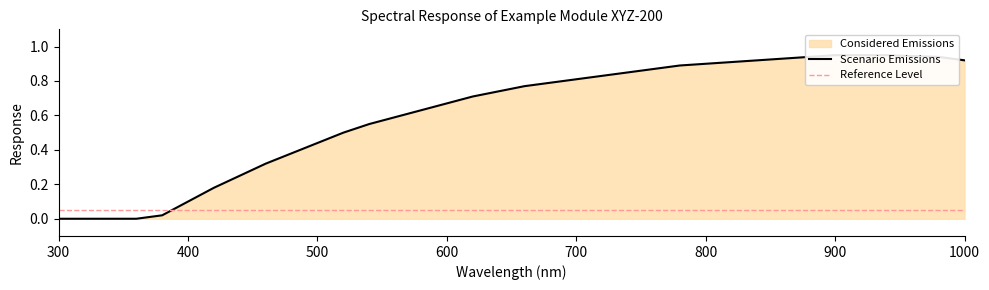

Rank the categories by value from highest to lowest.

900, 920, 940, 960, 880, 980, 860, 840, 1000, 820, 800, 780, 760, 740, 720, 700, 680, 660, 640, 620, 600, 580, 560, 540, 520, 500, 480, 460, 440, 420, 400, 380, 300, 320, 340, 360